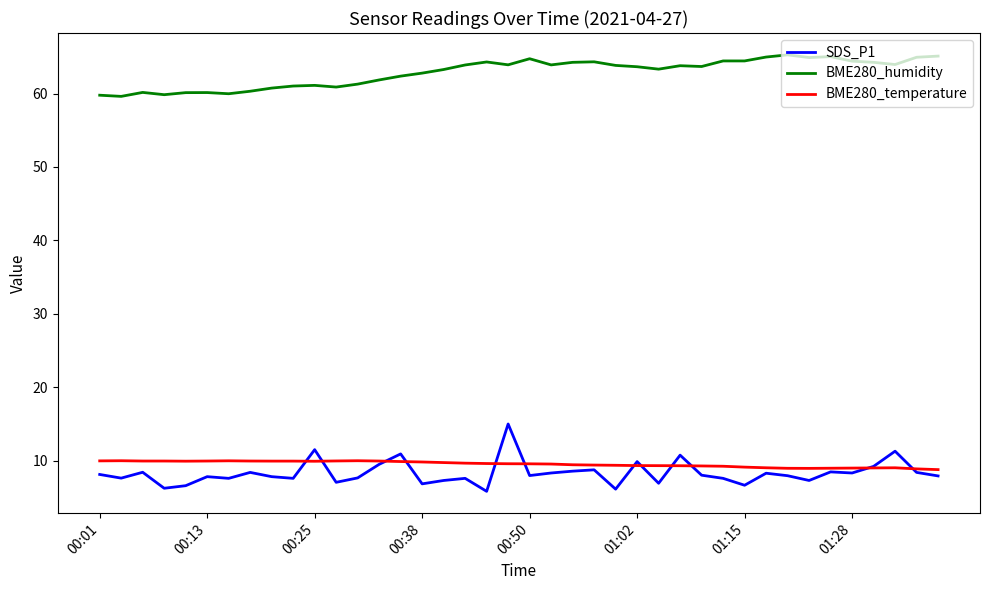

True or false: SDS_P1 and BME280_humidity cross at least once.

False